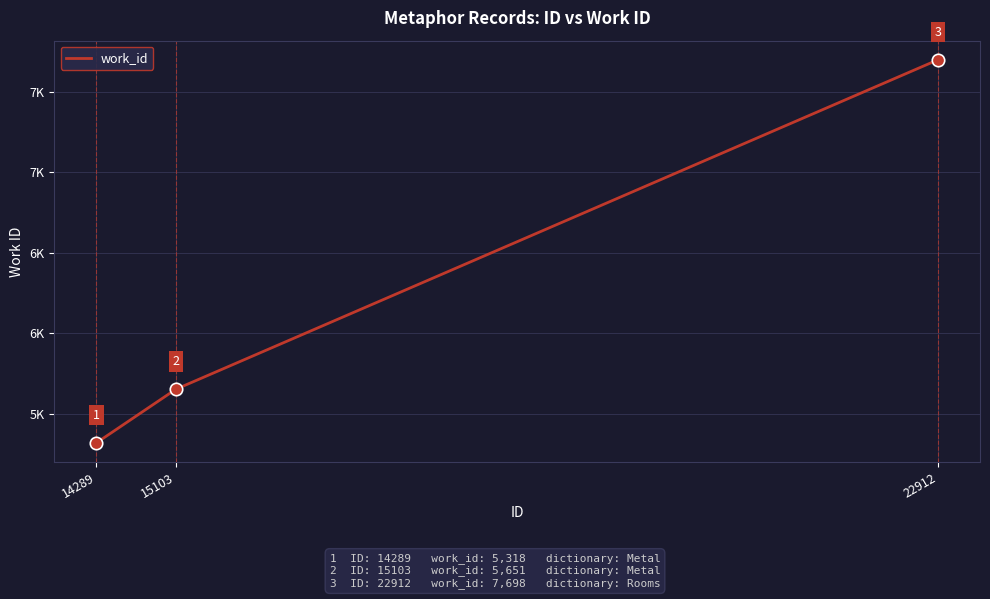

Is this an area chart (filled region under the line)?

No